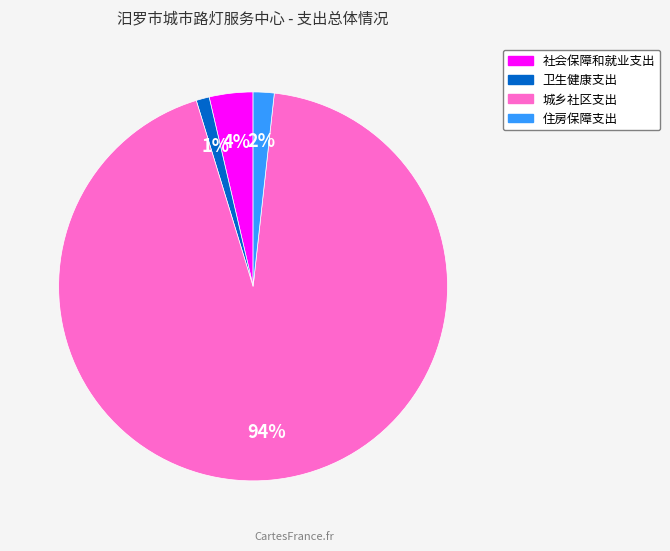

To the nearest percent, what portion does 卫生健康支出 represent?

1%